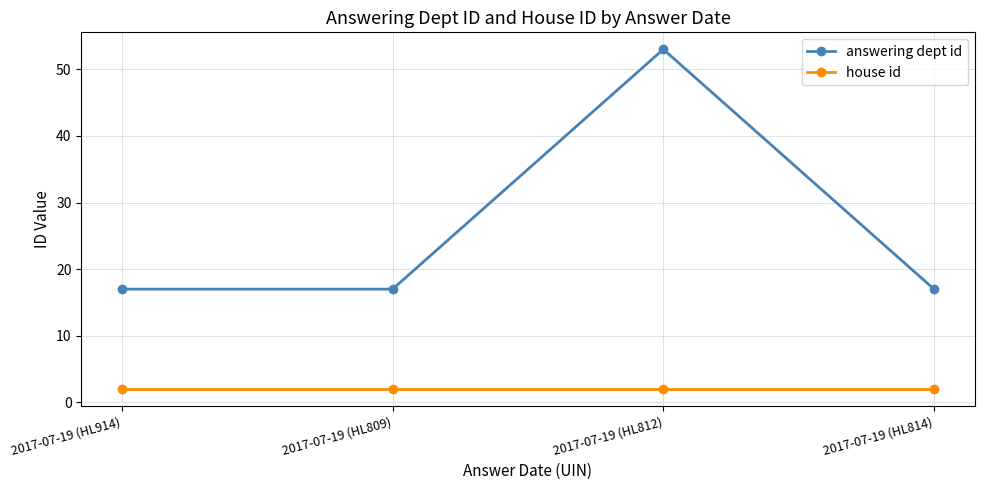

True or false: answering dept id and house id intersect in this chart.

False